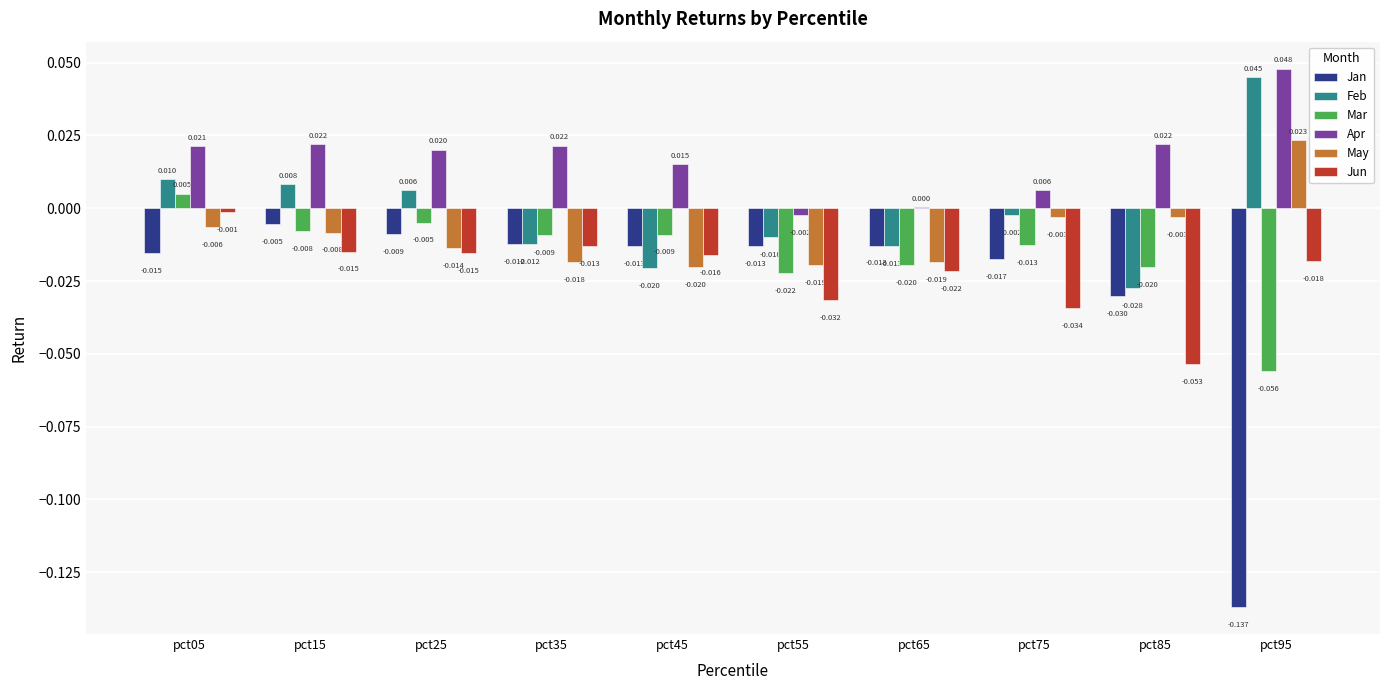

Is the value of May at pct75 greater than the value of Mar at pct35?

Yes